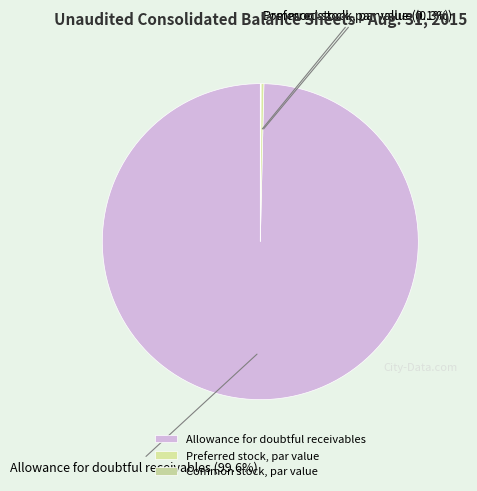

Between Preferred stock, par value and Allowance for doubtful receivables, which is larger?

Allowance for doubtful receivables